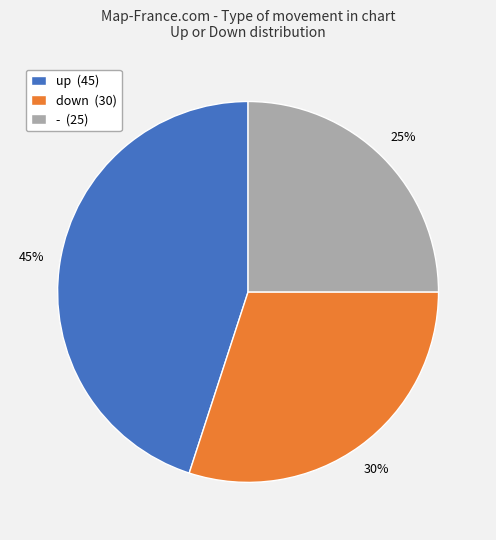

Is there a majority slice in this chart?

No